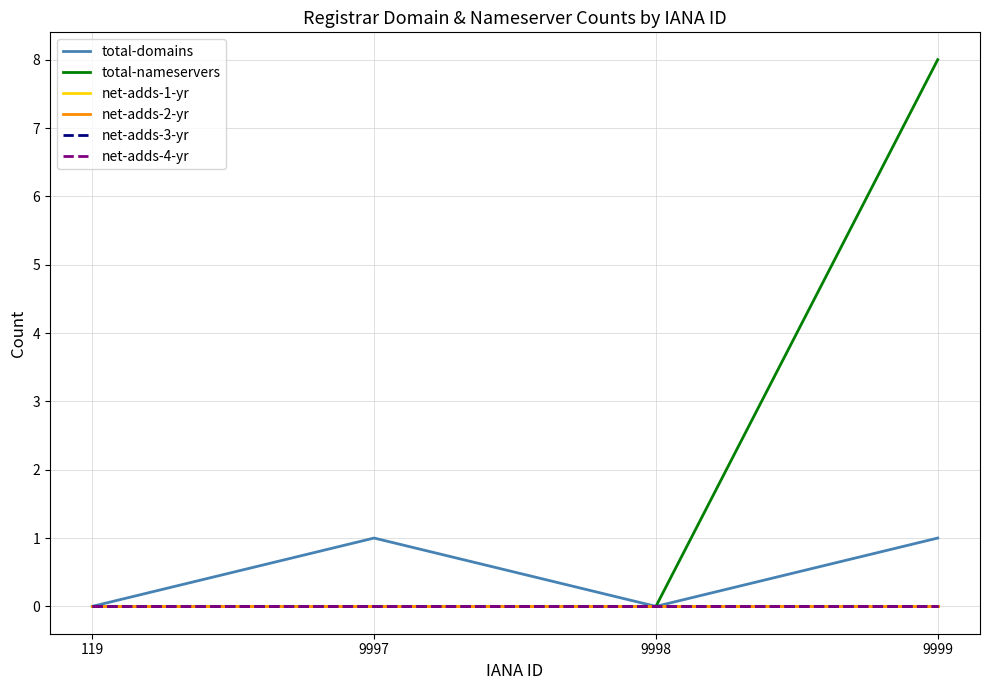

At which category does total-domains reach its first local valley?

9998